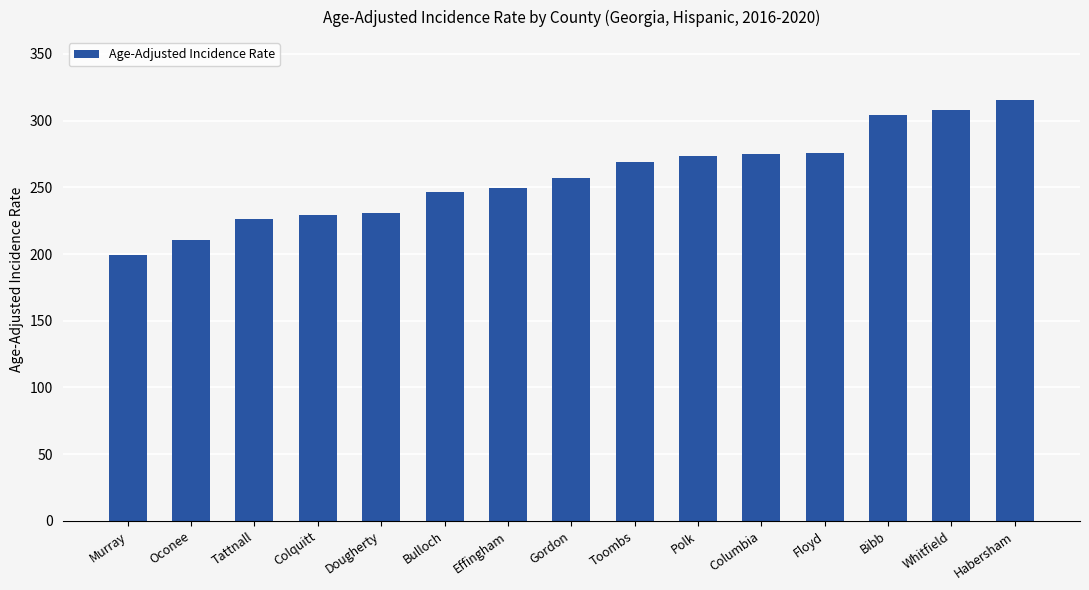

How many series are shown in this chart?

1